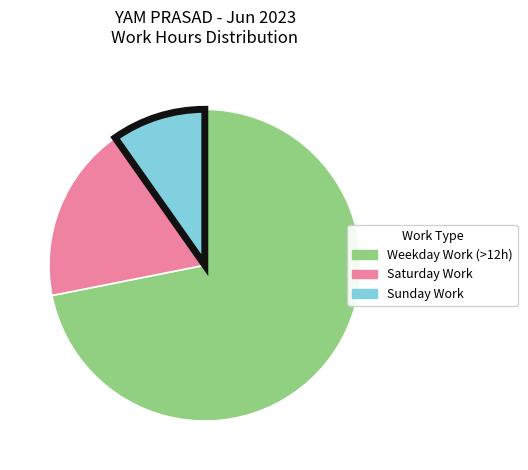

Does any single category account for the majority?

Yes